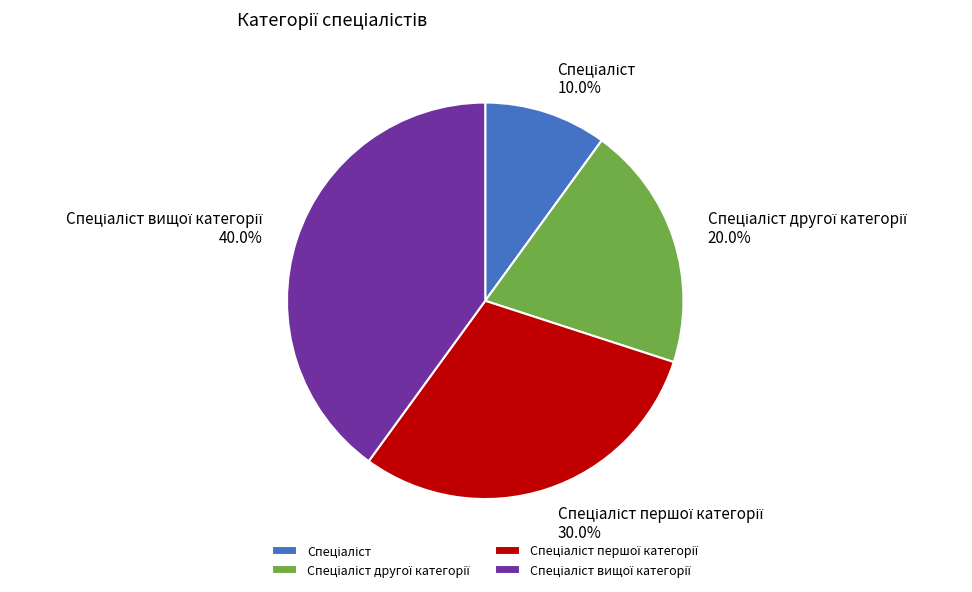

Is there any slice that represents more than half of the pie?

No